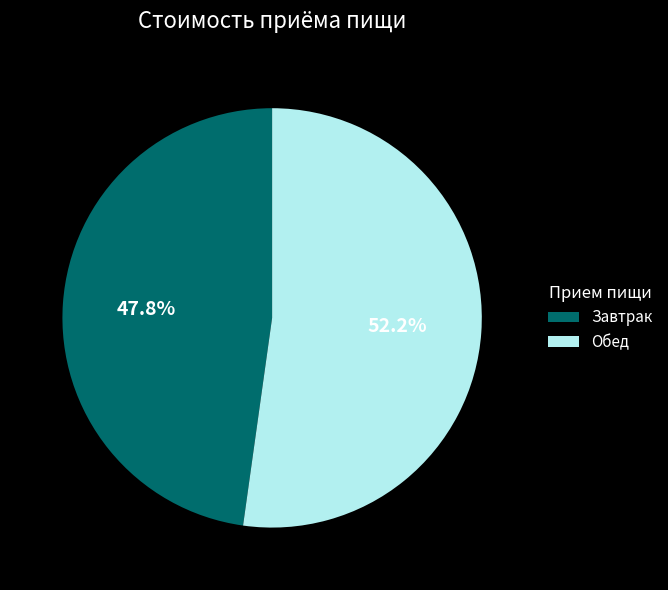

To the nearest percent, what percentage of the pie is Обед?

52%